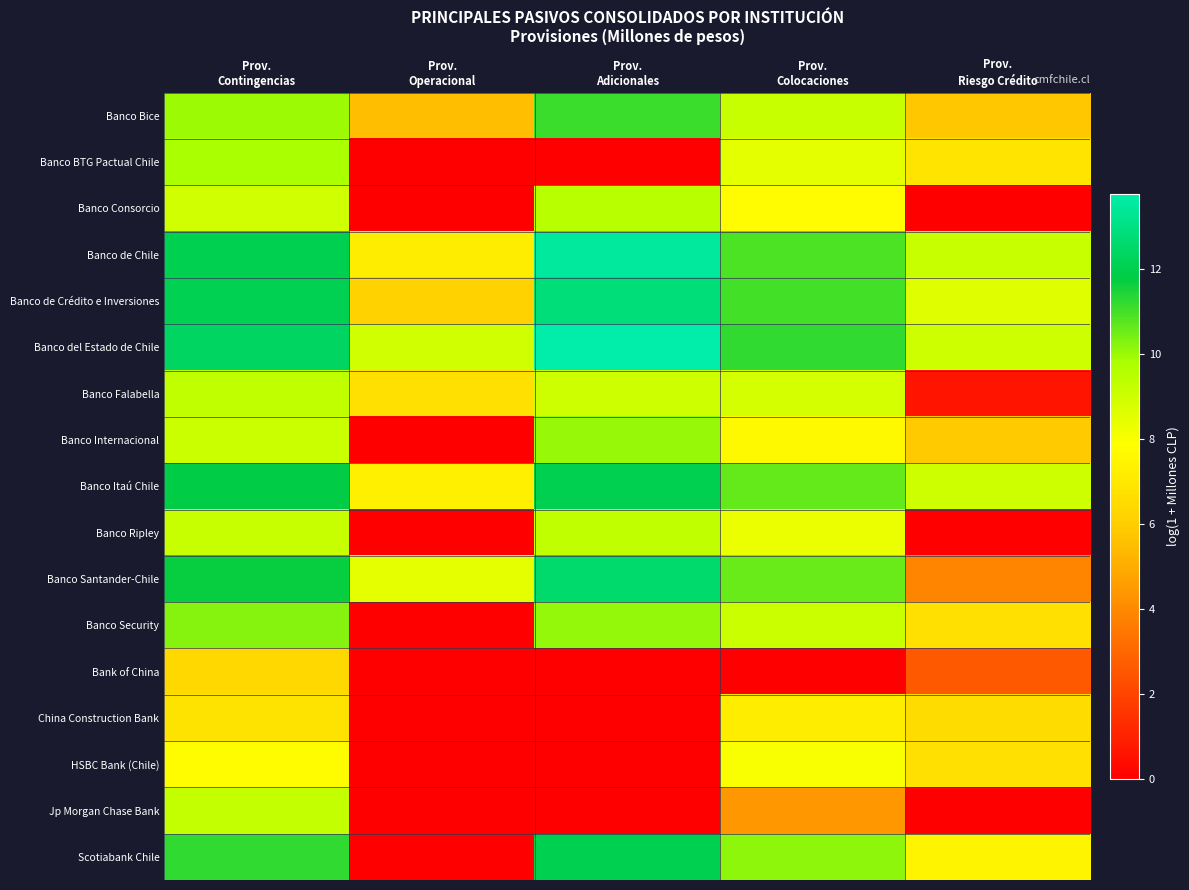

Reading right to left, list all the values displayed in this chart.

Banco Bice: Prov.
Riesgo Crédito=5.8	Prov.
Colocaciones=9.1	Prov.
Adicionales=11.1	Prov.
Operacional=5.5	Prov.
Contingencias=10.0
Banco BTG Pactual Chile: Prov.
Riesgo Crédito=6.9	Prov.
Colocaciones=8.5	Prov.
Adicionales=0.0	Prov.
Operacional=0.0	Prov.
Contingencias=9.8
Banco Consorcio: Prov.
Riesgo Crédito=0.0	Prov.
Colocaciones=7.7	Prov.
Adicionales=9.5	Prov.
Operacional=0.0	Prov.
Contingencias=9.0
Banco de Chile: Prov.
Riesgo Crédito=9.1	Prov.
Colocaciones=10.9	Prov.
Adicionales=13.5	Prov.
Operacional=7.2	Prov.
Contingencias=12.0
Banco de Crédito e Inversiones: Prov.
Riesgo Crédito=8.6	Prov.
Colocaciones=11.0	Prov.
Adicionales=12.9	Prov.
Operacional=6.2	Prov.
Contingencias=12.1
Banco del Estado de Chile: Prov.
Riesgo Crédito=9.0	Prov.
Colocaciones=11.2	Prov.
Adicionales=13.8	Prov.
Operacional=9.0	Prov.
Contingencias=12.3
Banco Falabella: Prov.
Riesgo Crédito=0.6	Prov.
Colocaciones=8.9	Prov.
Adicionales=9.0	Prov.
Operacional=6.7	Prov.
Contingencias=9.3
Banco Internacional: Prov.
Riesgo Crédito=5.9	Prov.
Colocaciones=7.7	Prov.
Adicionales=10.0	Prov.
Operacional=0.0	Prov.
Contingencias=9.1
Banco Itaú Chile: Prov.
Riesgo Crédito=9.0	Prov.
Colocaciones=10.6	Prov.
Adicionales=12.1	Prov.
Operacional=7.3	Prov.
Contingencias=11.8
Banco Ripley: Prov.
Riesgo Crédito=0.0	Prov.
Colocaciones=8.3	Prov.
Adicionales=9.3	Prov.
Operacional=0.0	Prov.
Contingencias=9.1
Banco Santander-Chile: Prov.
Riesgo Crédito=3.9	Prov.
Colocaciones=10.6	Prov.
Adicionales=12.6	Prov.
Operacional=8.4	Prov.
Contingencias=11.7
Banco Security: Prov.
Riesgo Crédito=6.7	Prov.
Colocaciones=9.1	Prov.
Adicionales=10.1	Prov.
Operacional=0.0	Prov.
Contingencias=10.2
Bank of China: Prov.
Riesgo Crédito=2.6	Prov.
Colocaciones=0.0	Prov.
Adicionales=0.0	Prov.
Operacional=0.0	Prov.
Contingencias=6.4
China Construction Bank: Prov.
Riesgo Crédito=6.5	Prov.
Colocaciones=7.2	Prov.
Adicionales=0.0	Prov.
Operacional=0.0	Prov.
Contingencias=6.8
HSBC Bank (Chile): Prov.
Riesgo Crédito=6.7	Prov.
Colocaciones=8.0	Prov.
Adicionales=0.0	Prov.
Operacional=0.0	Prov.
Contingencias=7.8
Jp Morgan Chase Bank: Prov.
Riesgo Crédito=0.0	Prov.
Colocaciones=4.4	Prov.
Adicionales=0.0	Prov.
Operacional=0.0	Prov.
Contingencias=9.2
Scotiabank Chile: Prov.
Riesgo Crédito=7.5	Prov.
Colocaciones=10.2	Prov.
Adicionales=12.0	Prov.
Operacional=0.0	Prov.
Contingencias=11.2